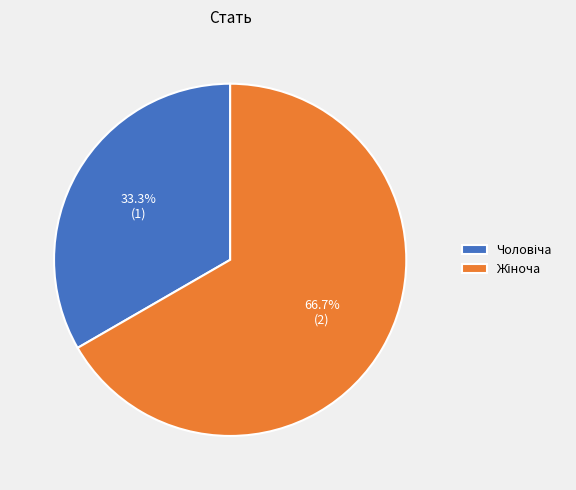

Is there a majority slice in this chart?

Yes